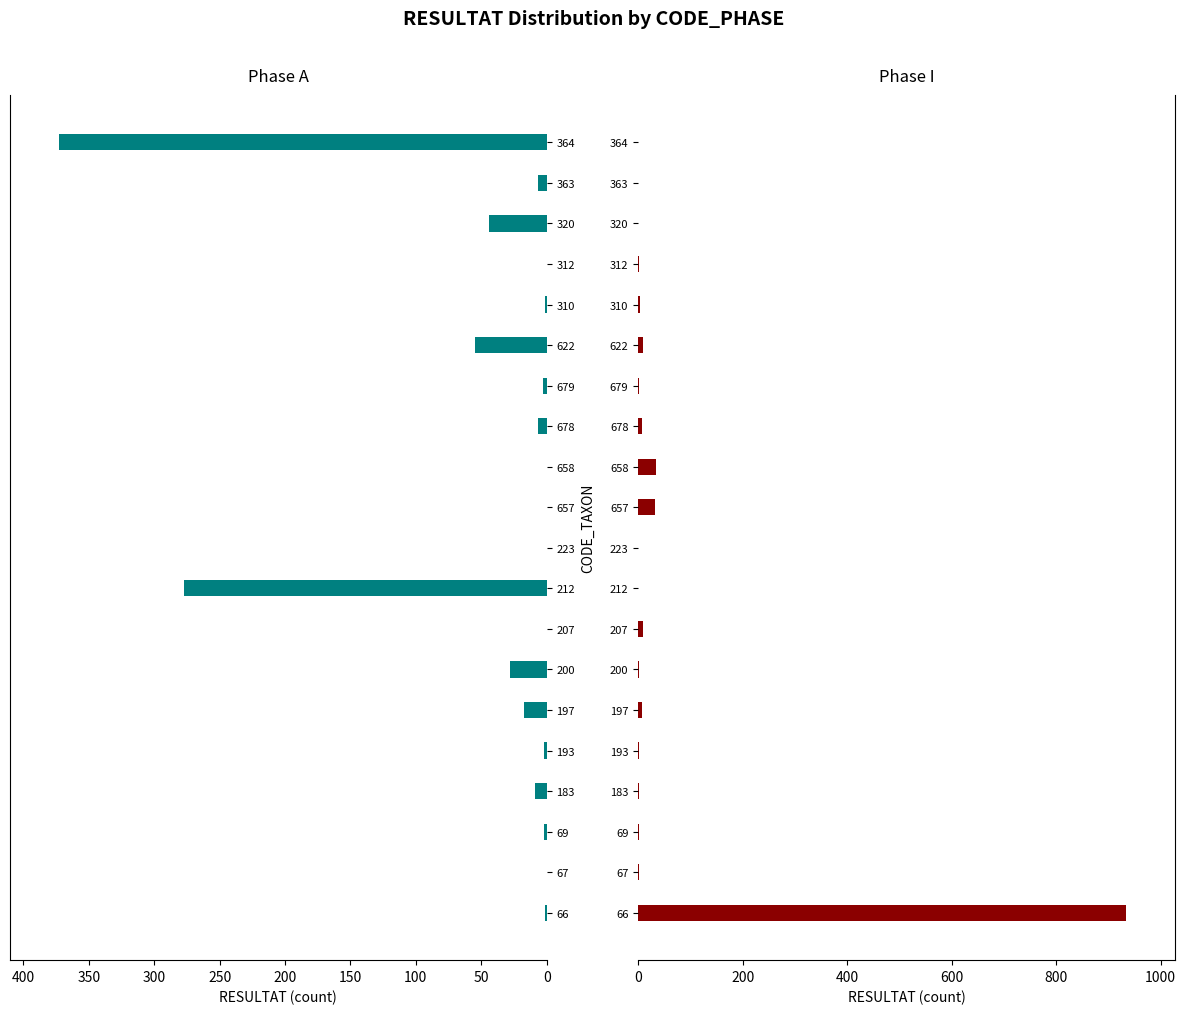

Rank the series by their maximum value, from highest to lowest.

Phase I, Phase A